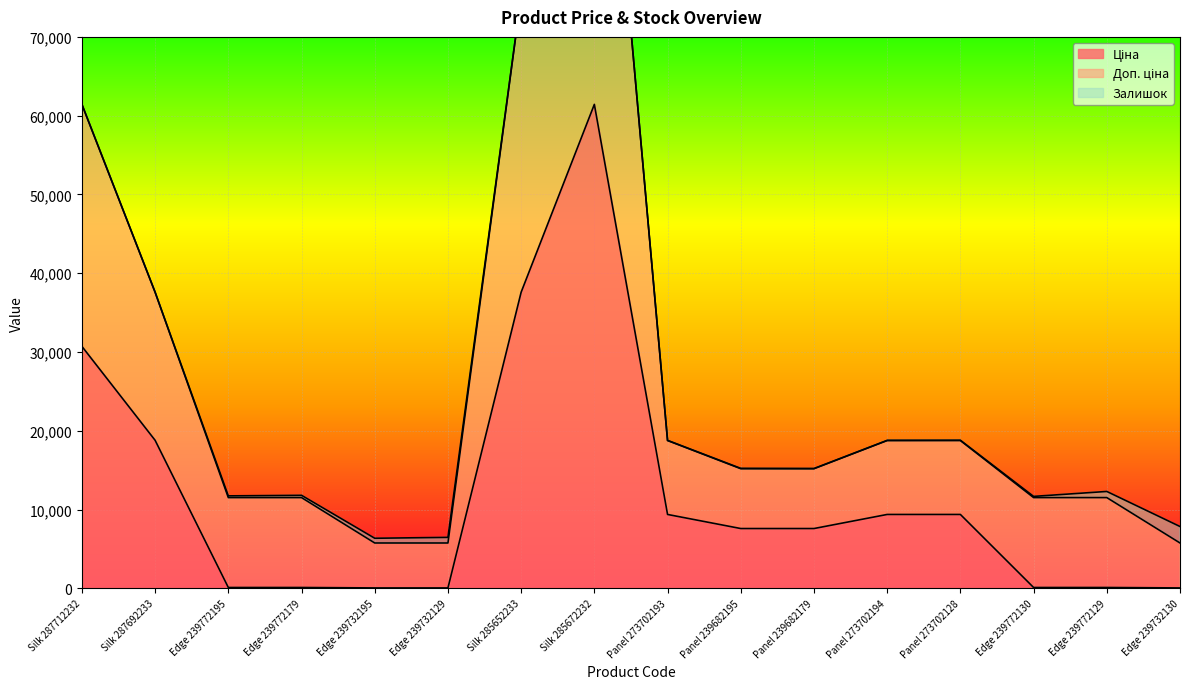

What is the sum of the Ціна values at Silk 287712232 and Panel 239682195?

38313.7